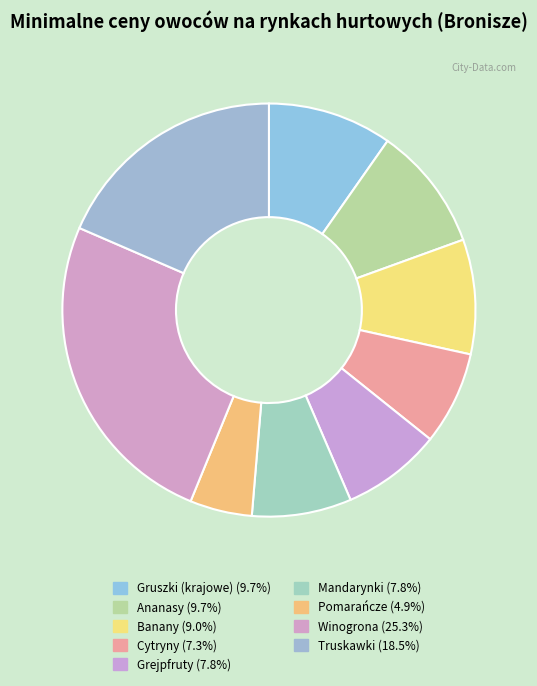

Rank the categories by value from highest to lowest.

Winogrona, Truskawki, Gruszki (krajowe), Ananasy, Banany, Grejpfruty, Mandarynki, Cytryny, Pomarańcze